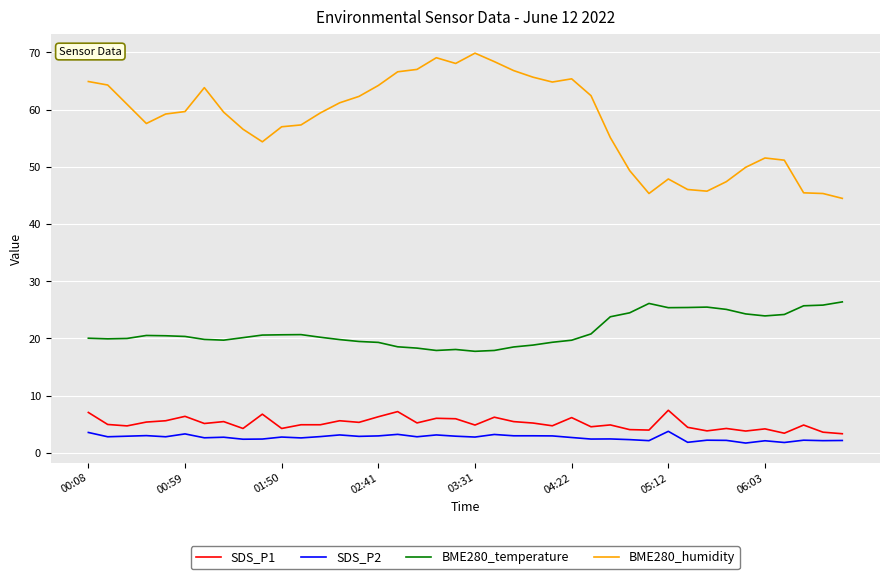

What is the maximum value for SDS_P1?

7.4